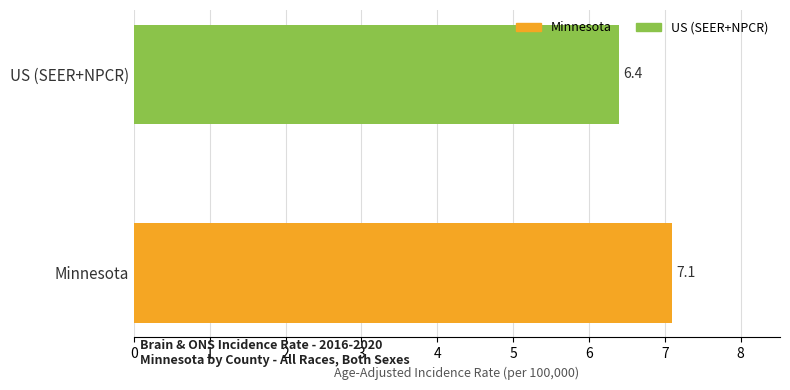

What is the sum of all values?

13.5